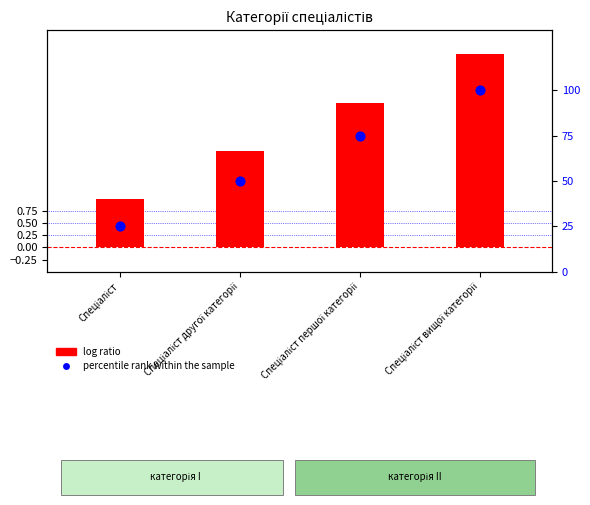

At how many categories does at least one series exceed 89?

1